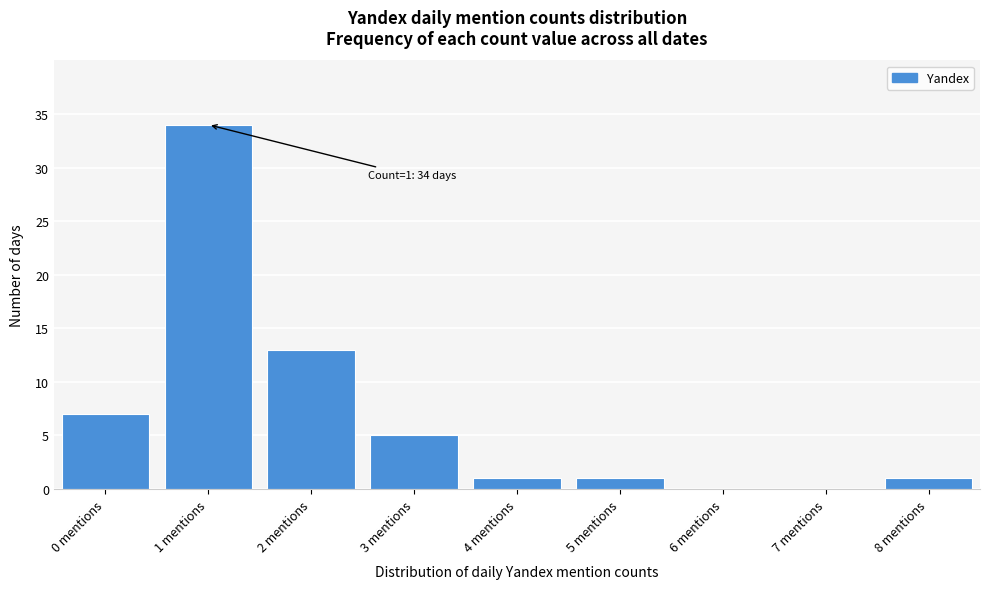

Which range on the x-axis has the tallest bar?

0.5 to 1.5